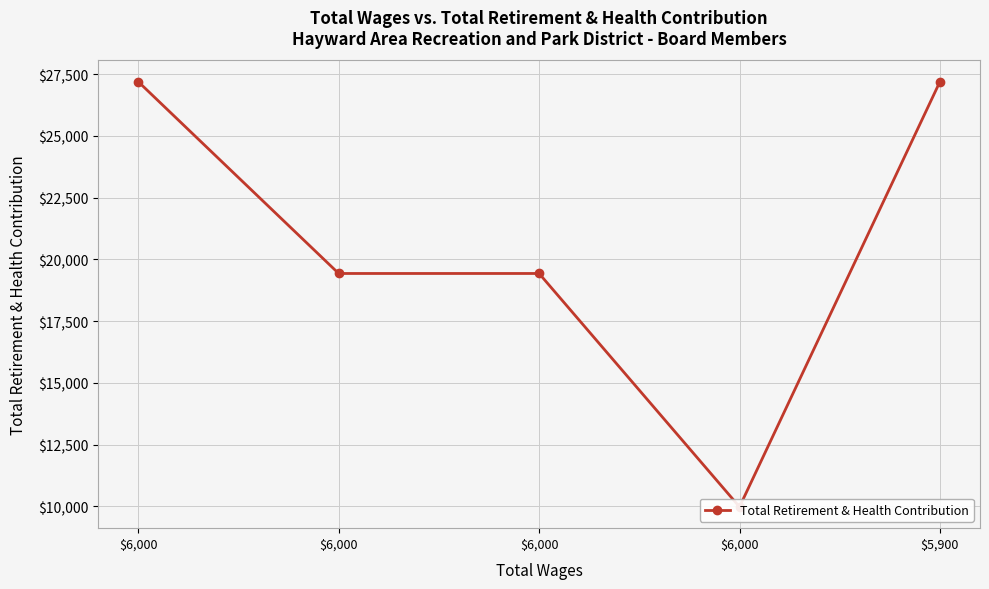

What is the change in value from $6,000 to $6,000?

-7768